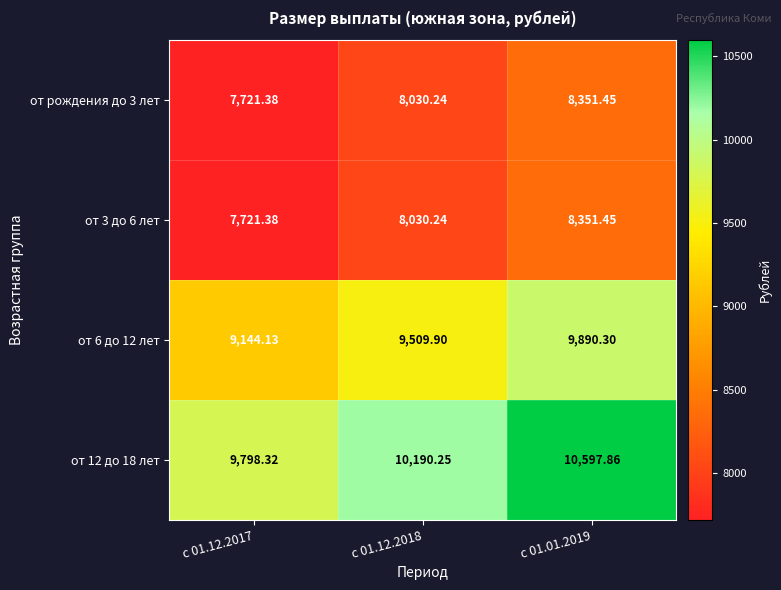

Is the value of от 6 до 12 лет at с 01.12.2017 greater than the value of от рождения до 3 лет at с 01.12.2018?

Yes